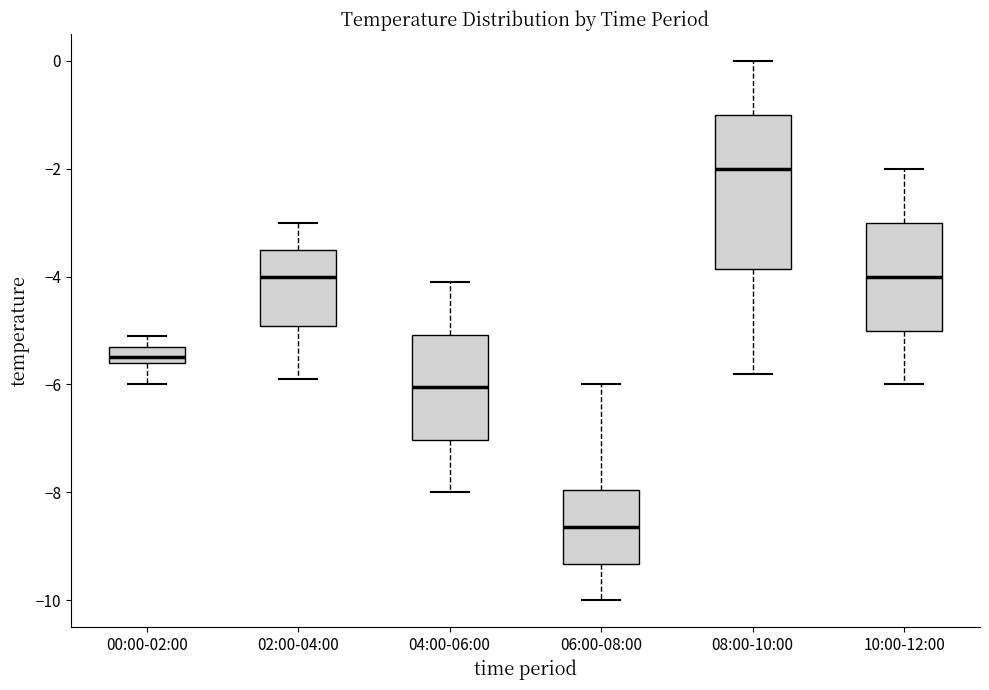

Where does the median line of the box for 08:00-10:00 sit on the y-axis? The values are not printed on the chart, so give them approximately, as read against the axis.

-2.0